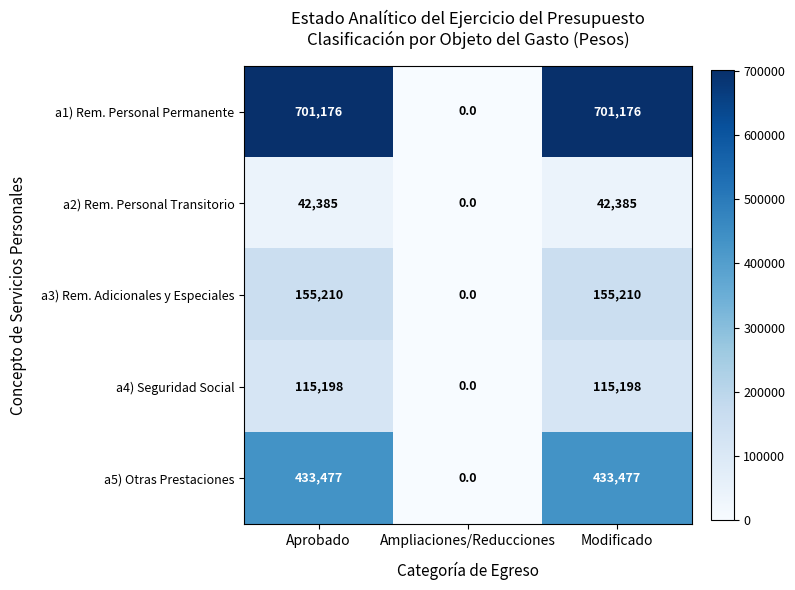

What is the spread (max minus min) of values at Modificado?

658791